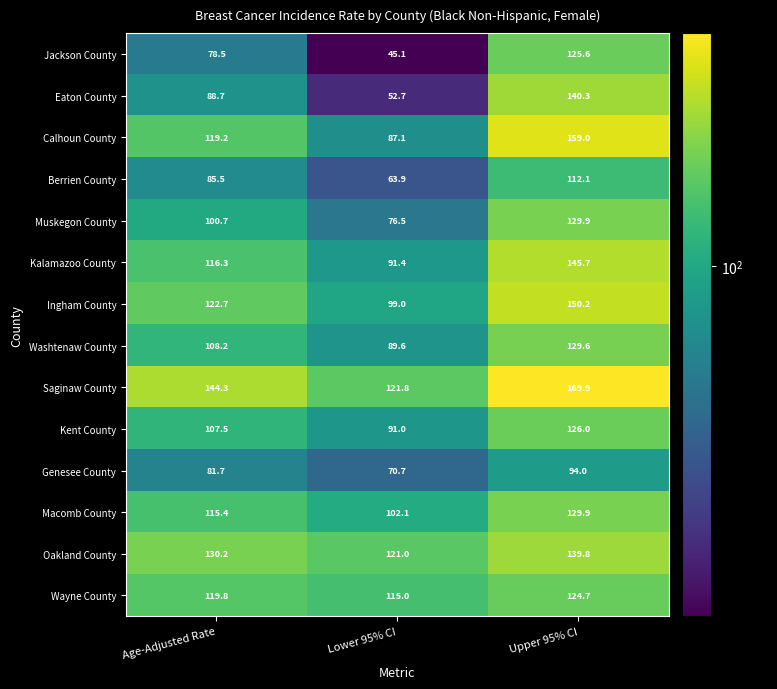

What is the sum of the Calhoun County values at Lower 95% CI and Upper 95% CI?

246.1